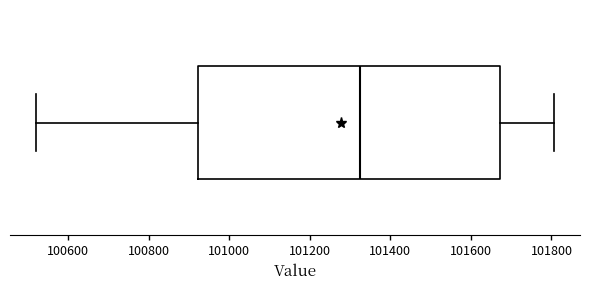

Read this box plot against the x-axis: the position of the median line, the range covered by the box, and the ends of both whiskers. The values are not printed on the chart, so give them approximately, as read against the axis.

median 101320, box 100920 to 101680, whiskers 100520 to 101800